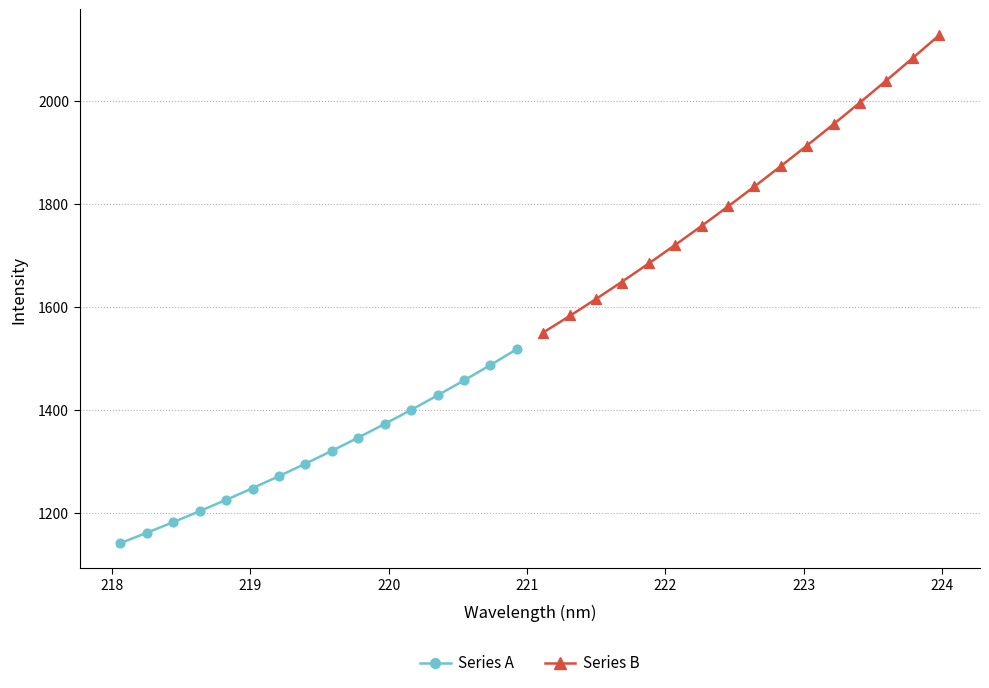

What are all the series names shown in the legend?

Series A, Series B